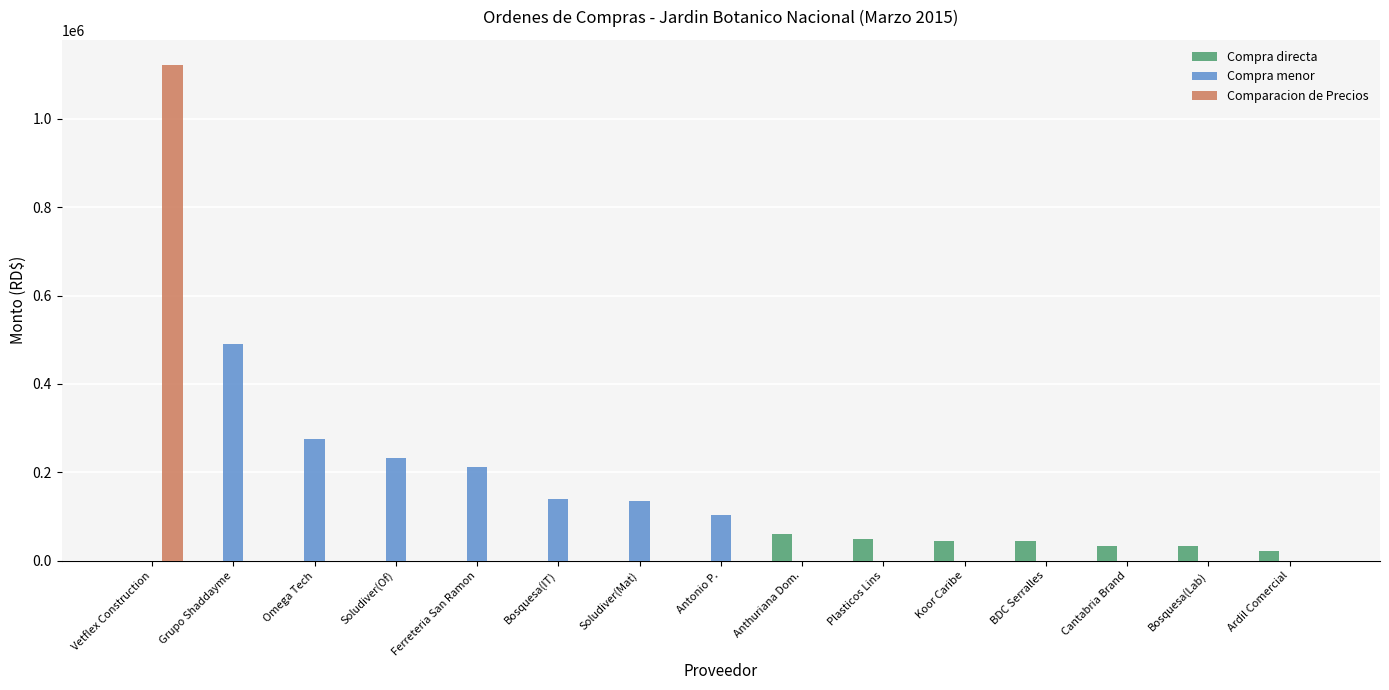

At which category is the sum across all series the highest?

Vetflex Construction